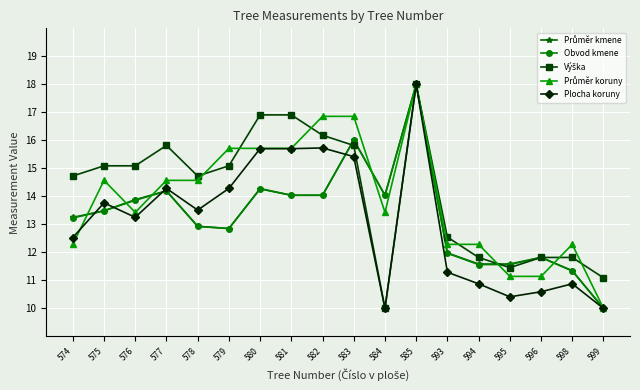

The value of Plocha koruny at 593 is 11.3. True or false?

True